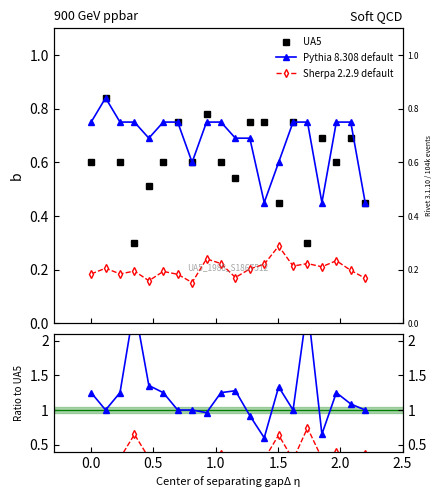

The value of Sherpa 2.2.9 default at 16 is 0.5. True or false?

False